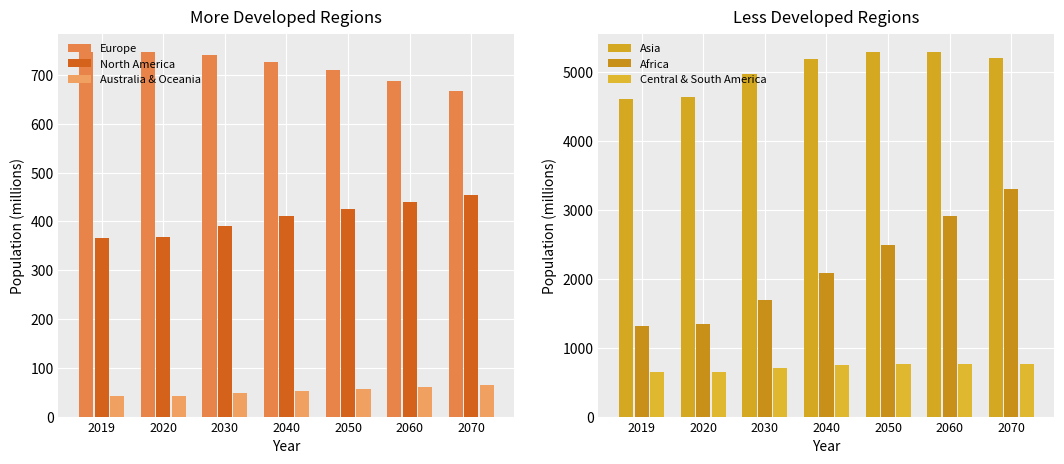

At which label does Central & South America first exceed 742?

2040